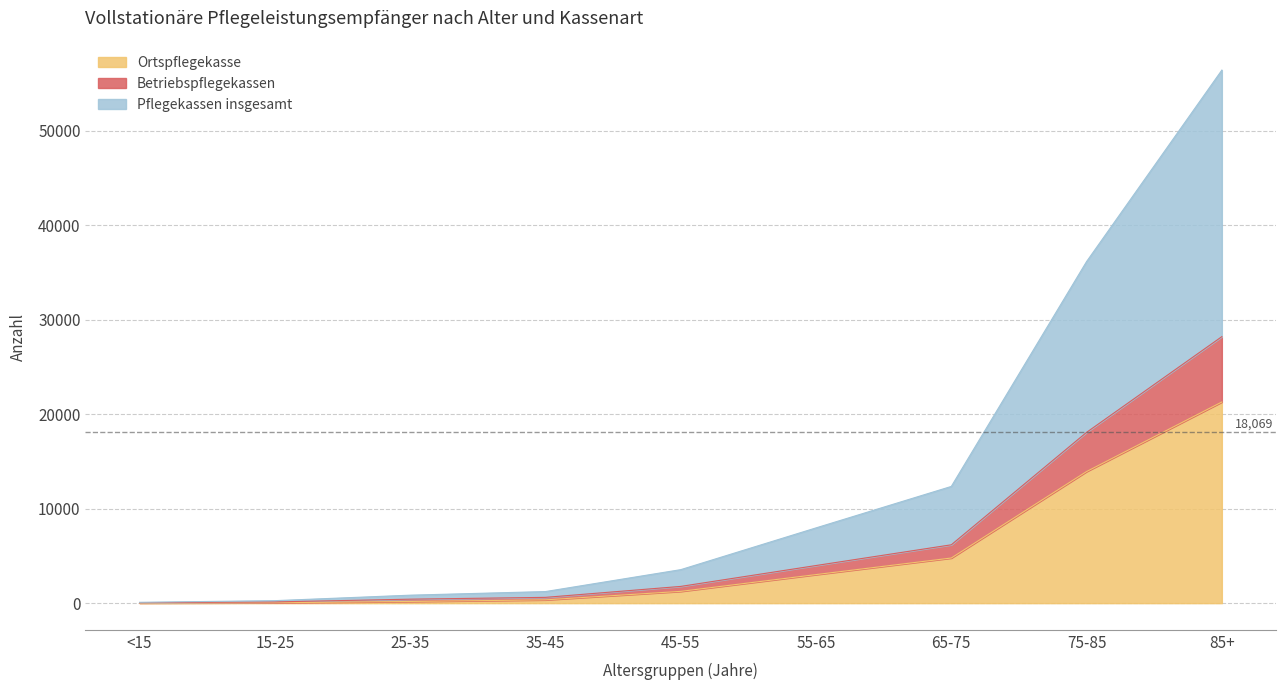

At which category is the sum across all series the highest?

85+